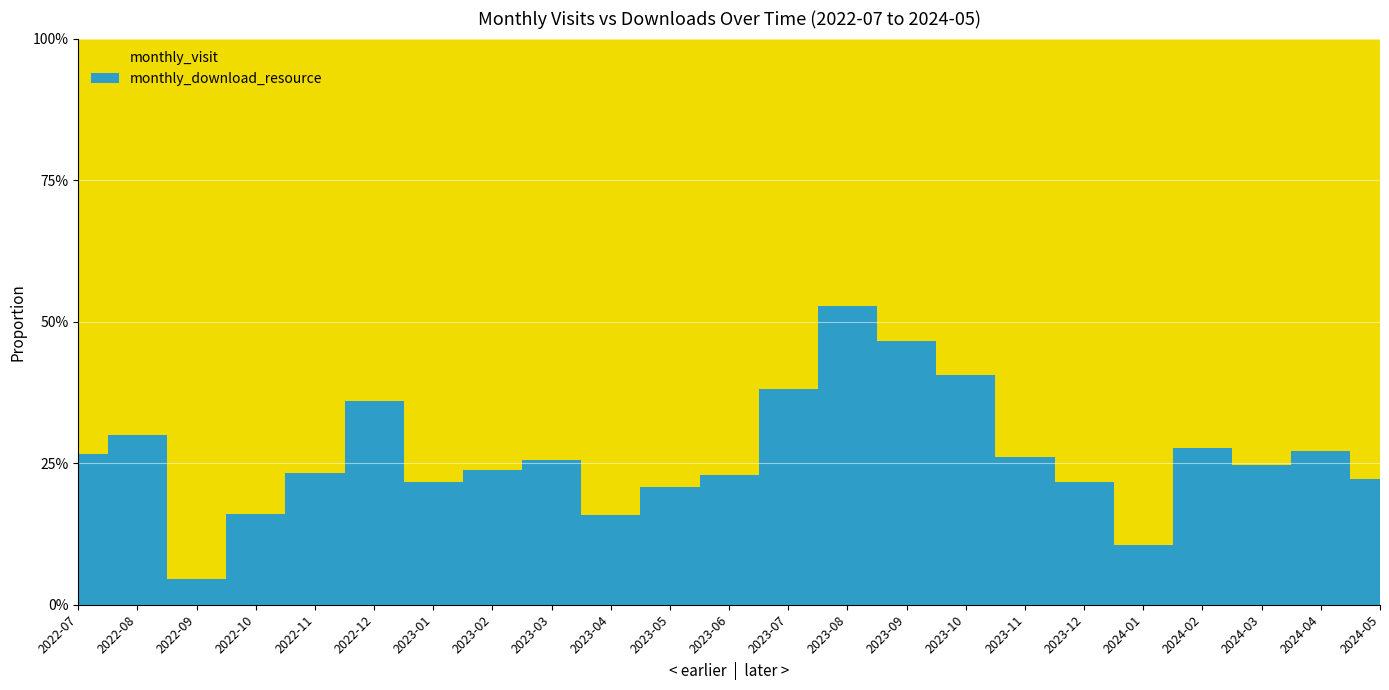

Reading left to right, list all the values displayed in this chart.

monthly_visit: 11	21	21	68	46	66	29	32	38	32	38	27	44	53	47	44	54	90	84	73	61	51	28
monthly_download_resource: 4	9	1	13	14	37	8	10	13	6	10	8	27	59	41	30	19	25	10	28	20	19	8